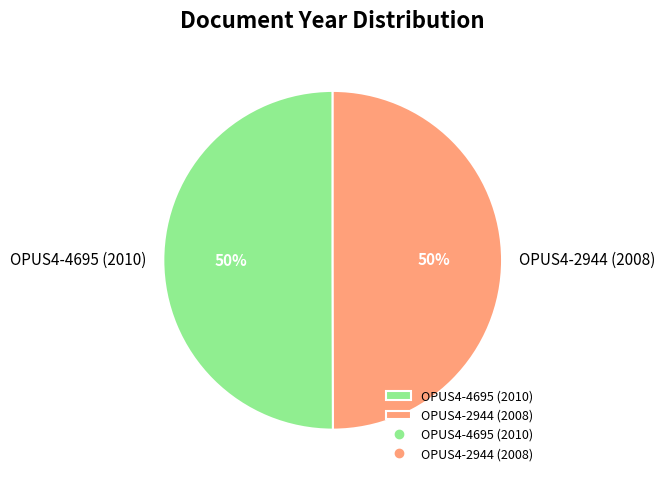

True or false: OPUS4-2944 (2008) accounts for 38% of the total.

False